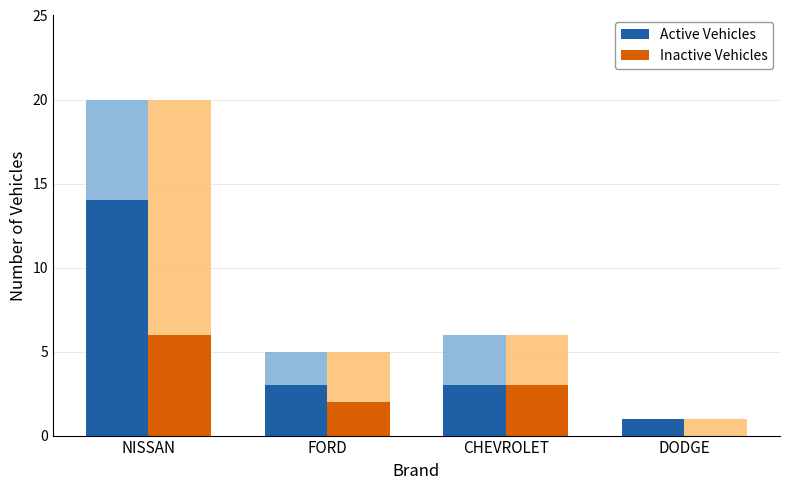

What is the average value of the Inactive Vehicles series?

3